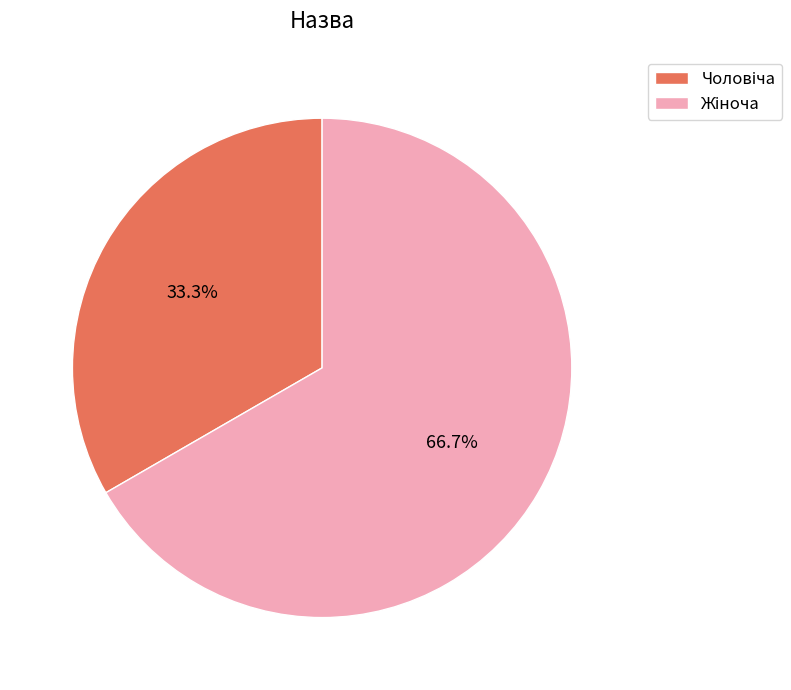

Does any single category account for the majority?

Yes